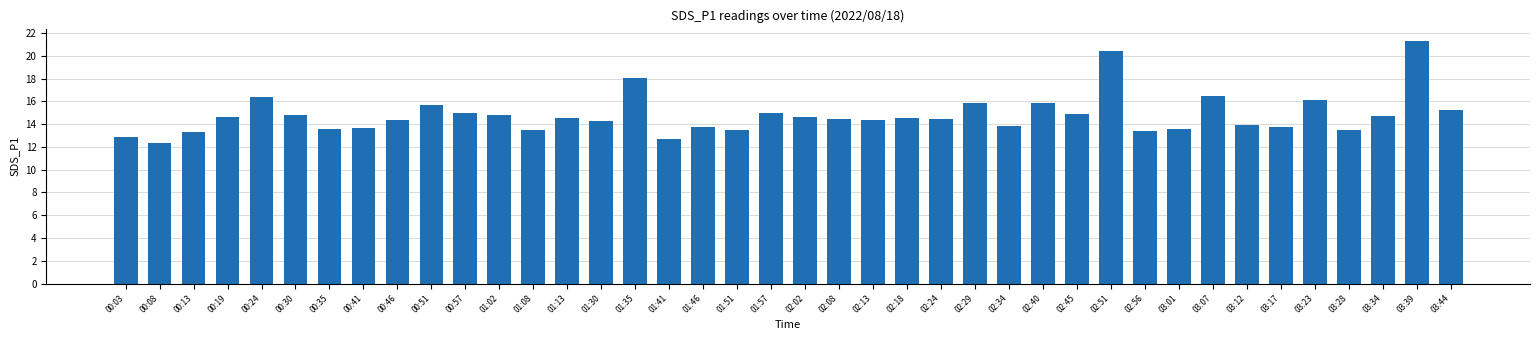

What is the change in value from 00:24 to 01:13?

-1.8